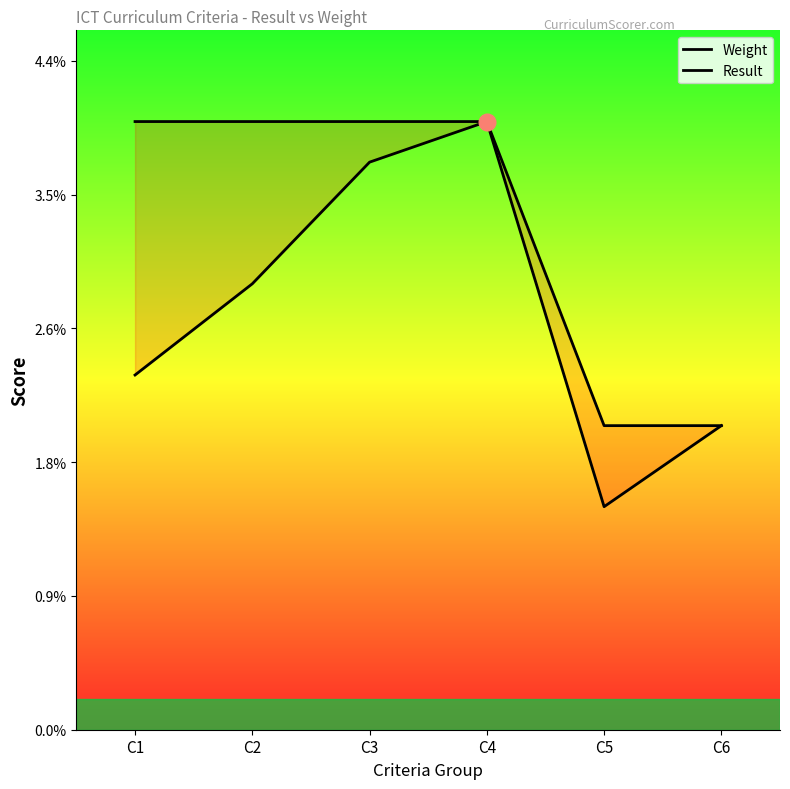

List the labels in order of Result value, smallest first.

C5, C6, C1, C2, C3, C4